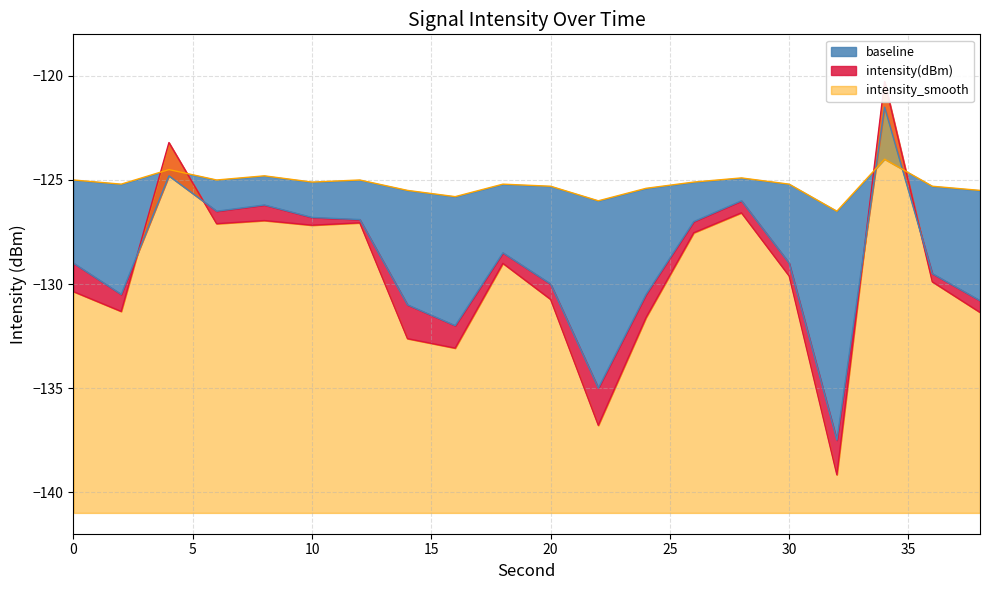

What is the value of the intensity(dBm) point at the 6th from the left?

-127.2